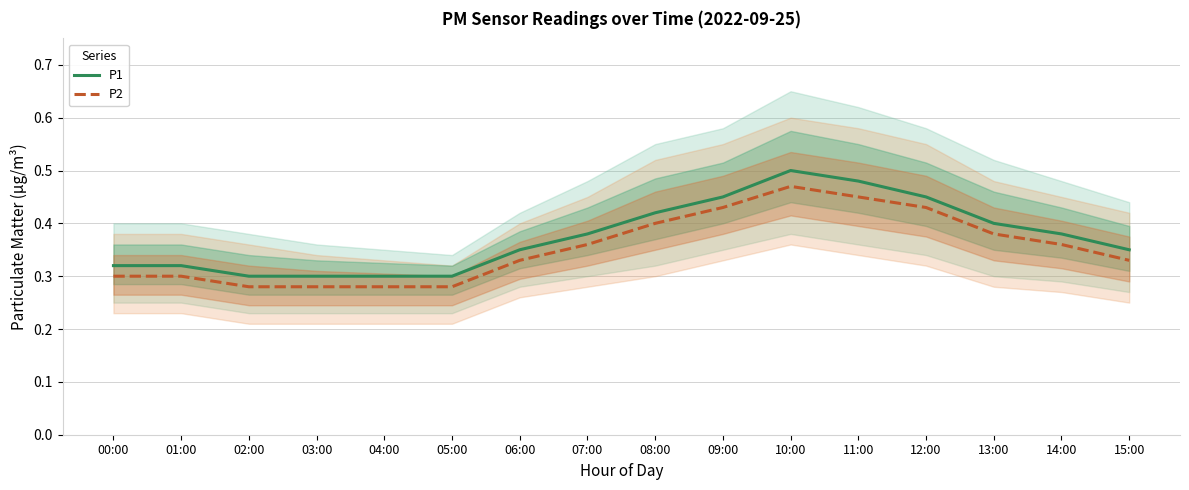

At how many categories does at least one series exceed 0?

16